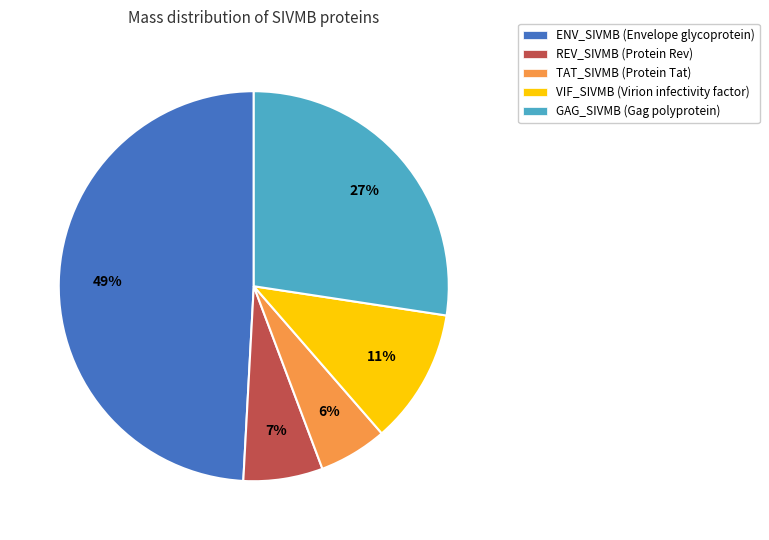

Which category has the biggest portion of the pie?

ENV_SIVMB